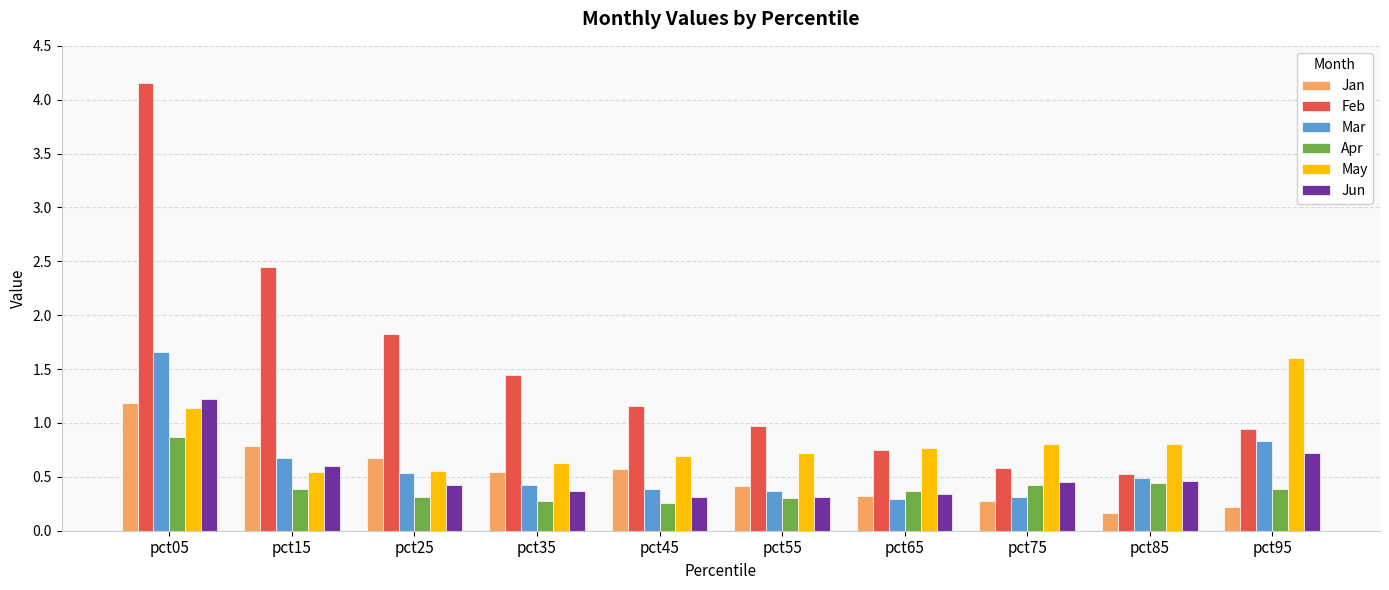

What is the maximum value for May?

1.6